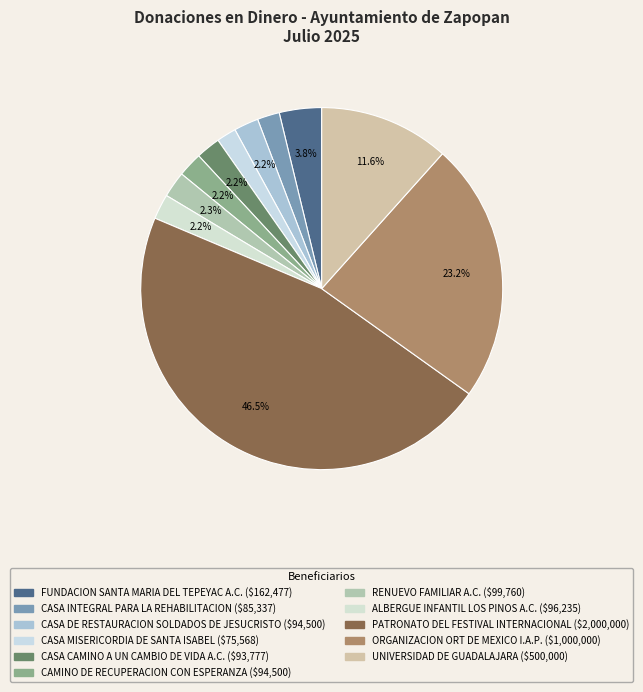

How many segments does this pie chart have?

11